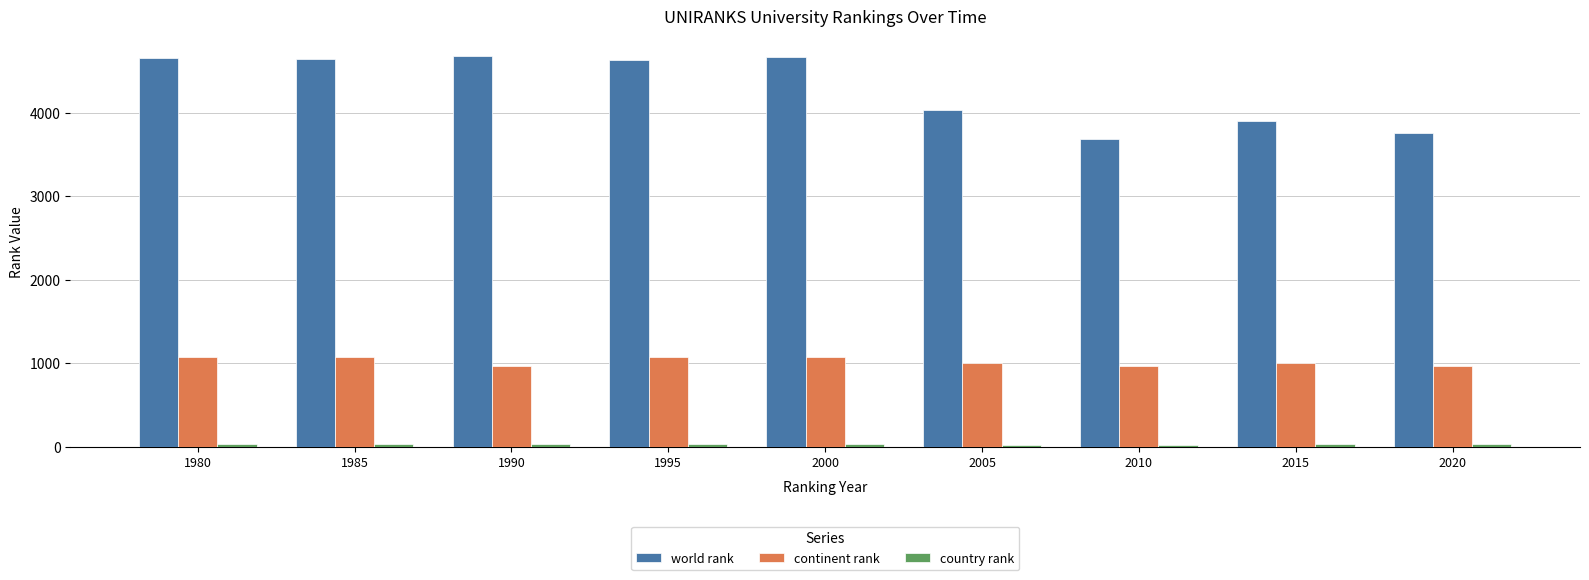

What is the maximum value for continent rank?

1069